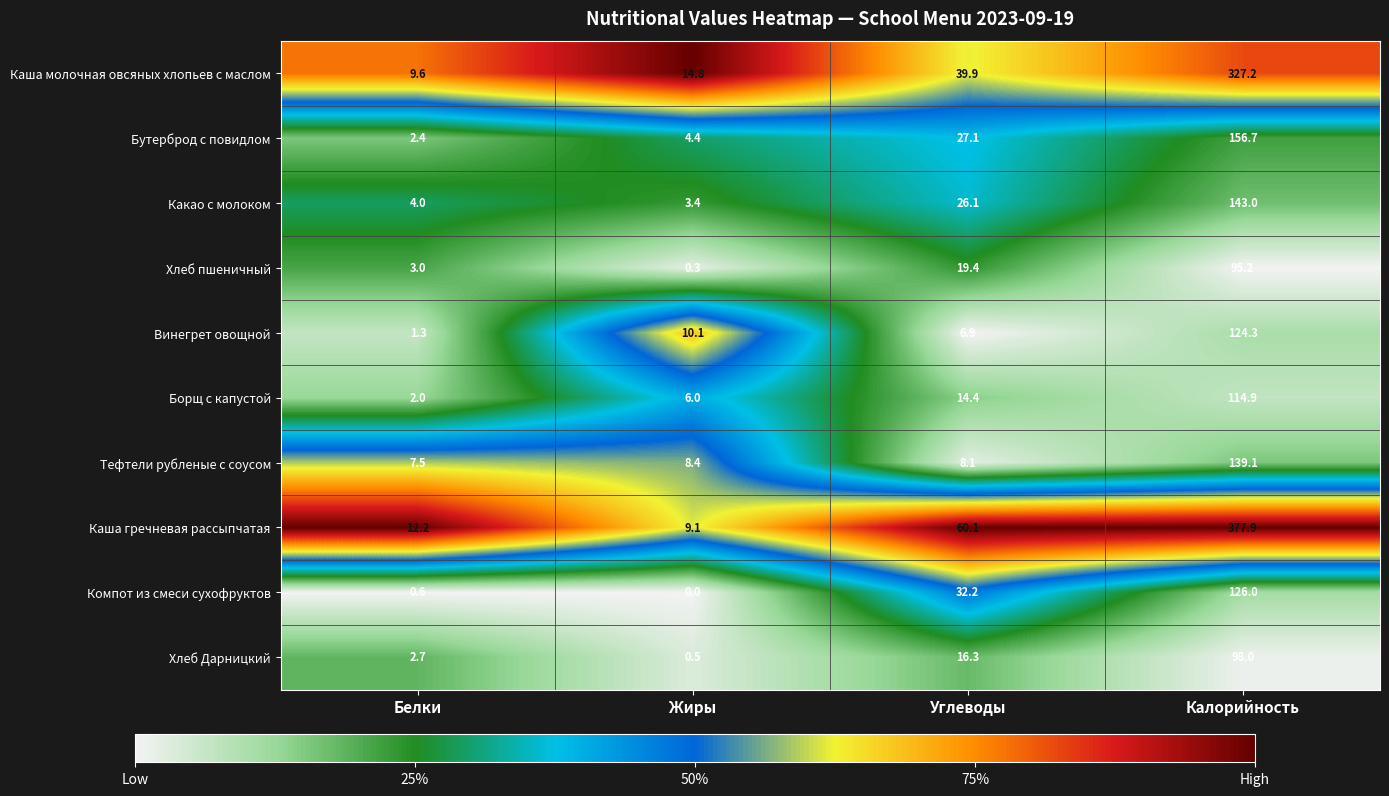

At which category does the chart reach its minimum across all series?

Жиры